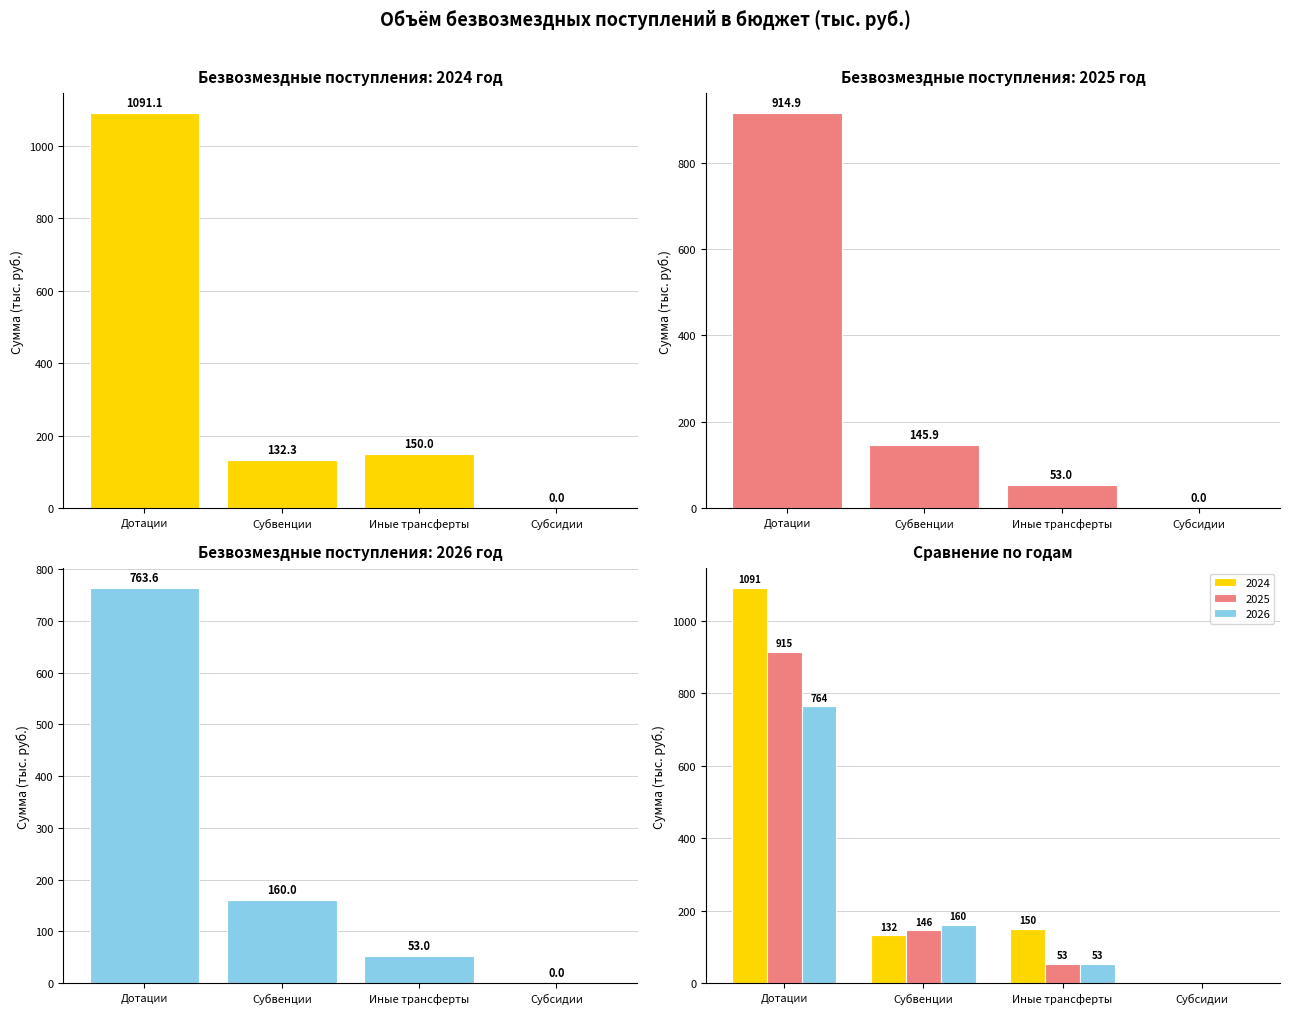

Reading left to right, extract all data points from this chart.

2024: 1091.1	132.3	150.0	0.0
2025: 914.9	145.9	53.0	0.0
2026: 763.6	160.0	53.0	0.0